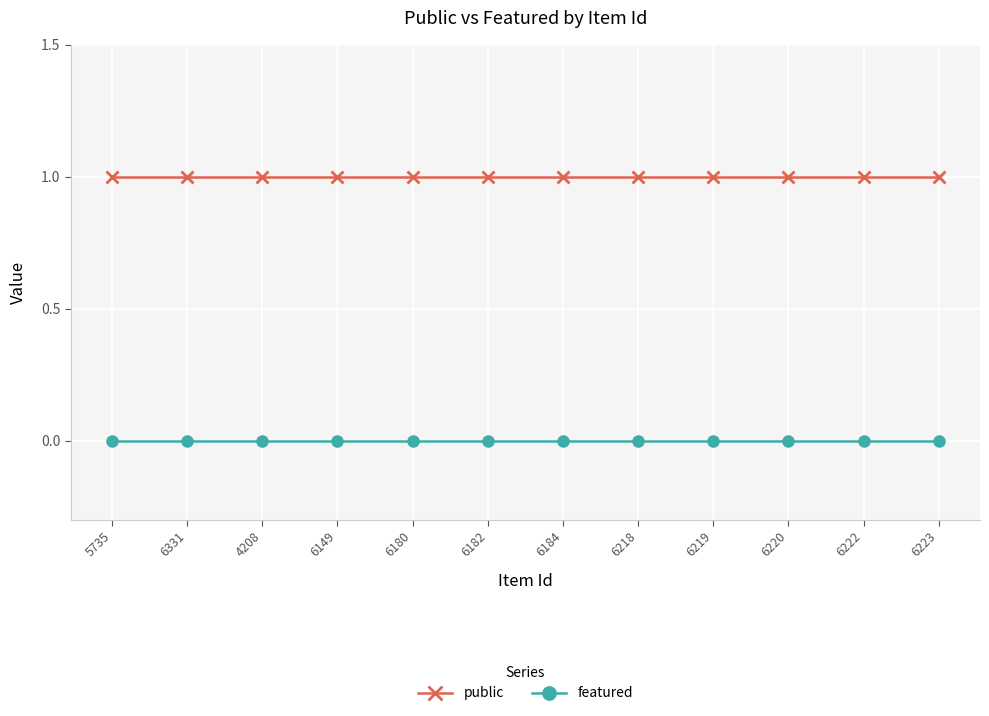

What position from the right is 6180?

8